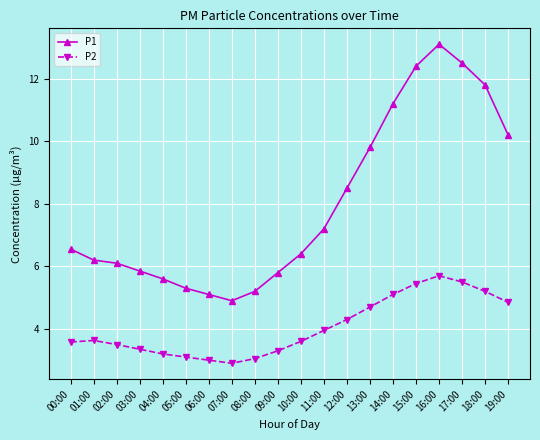

Count the number of categories in the chart.

20